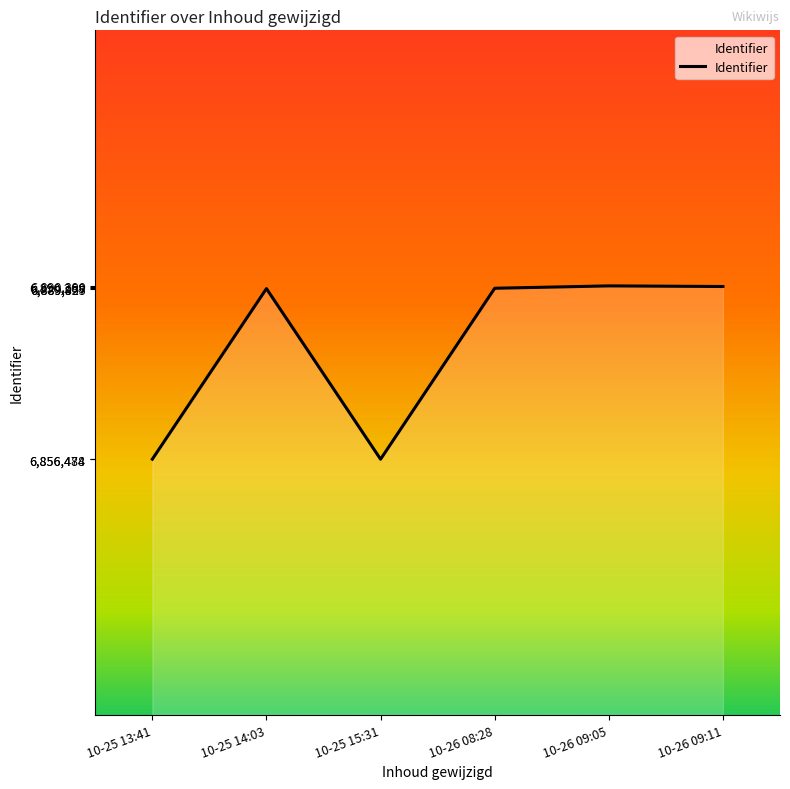

What is the ratio of the value at 10-26 09:05 to the value at 10-25 15:31?

1.0